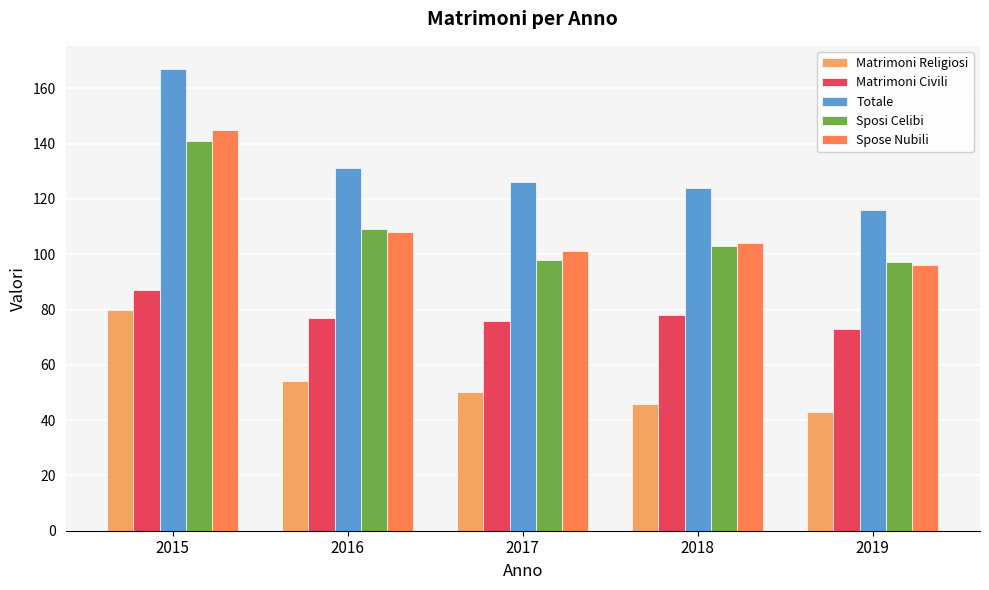

What is the sum of the Spose Nubili values at 2016 and 2017?

209